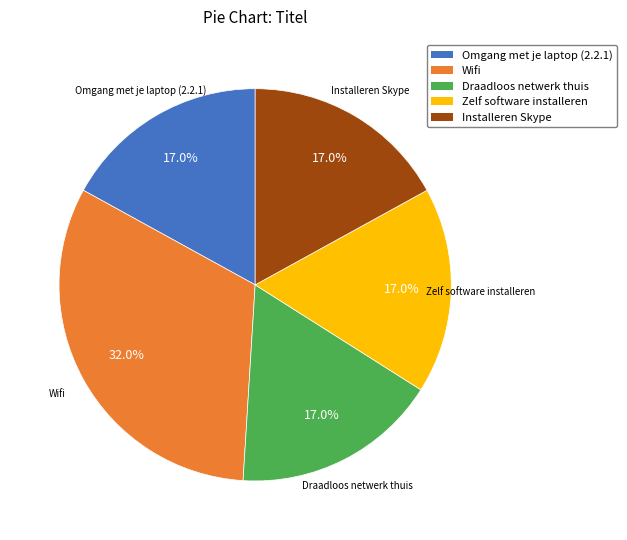

Does Omgang met je laptop (2.2.1) account for over 50% of the chart?

No